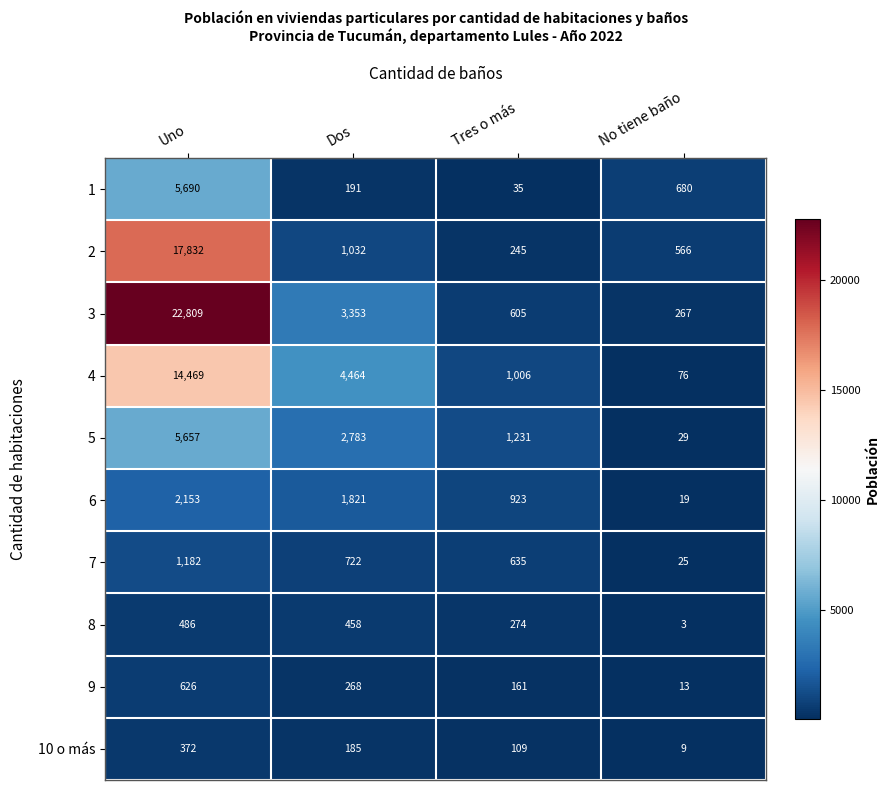

True or false: 10 o más has a value of 47 at Dos.

False